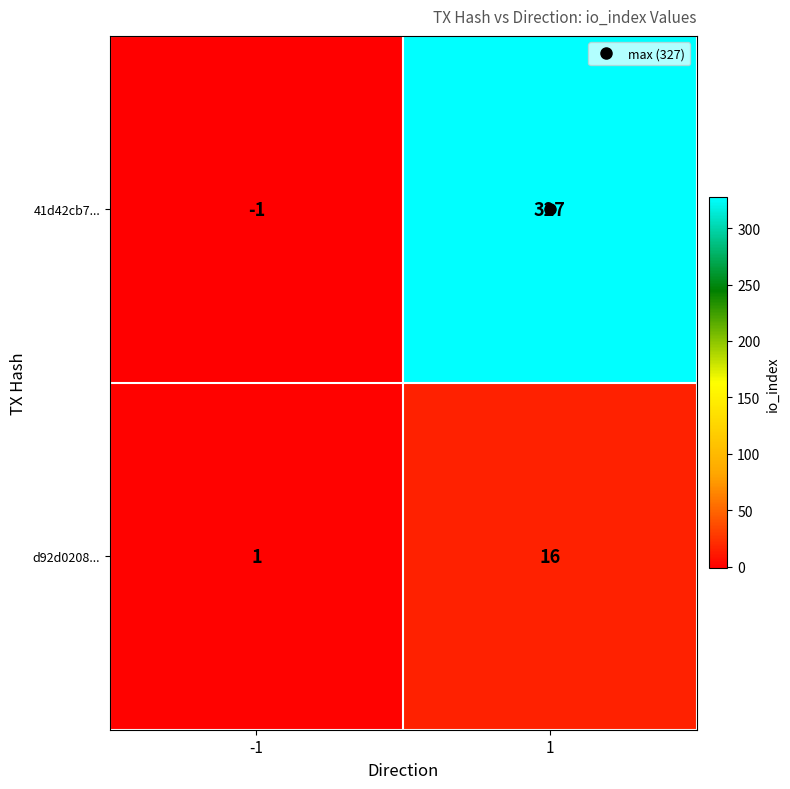

How many series are shown in this chart?

2